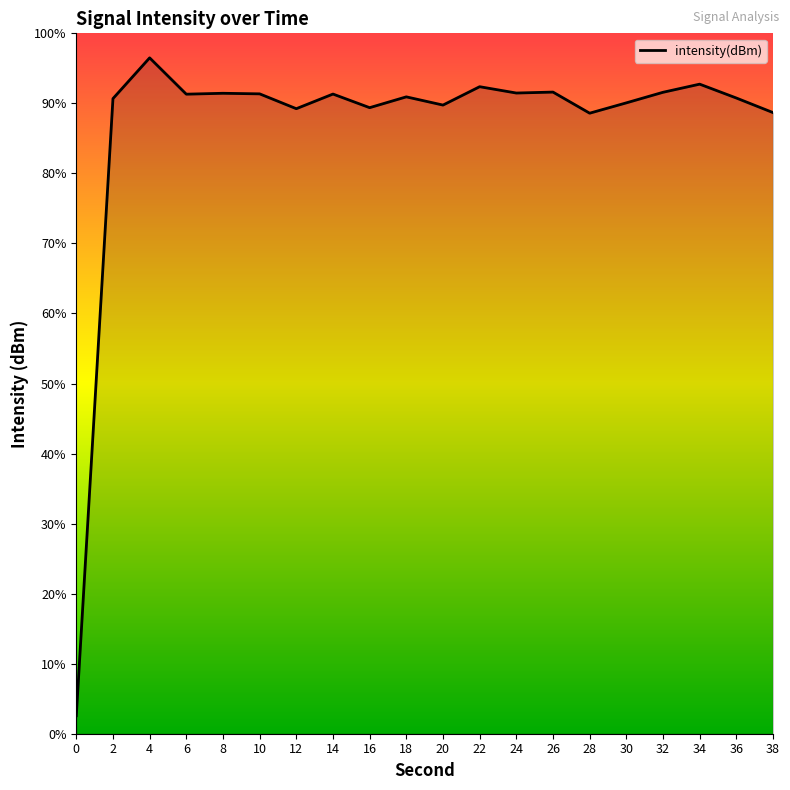

True or false: the data shows -216.4 at 30.

False